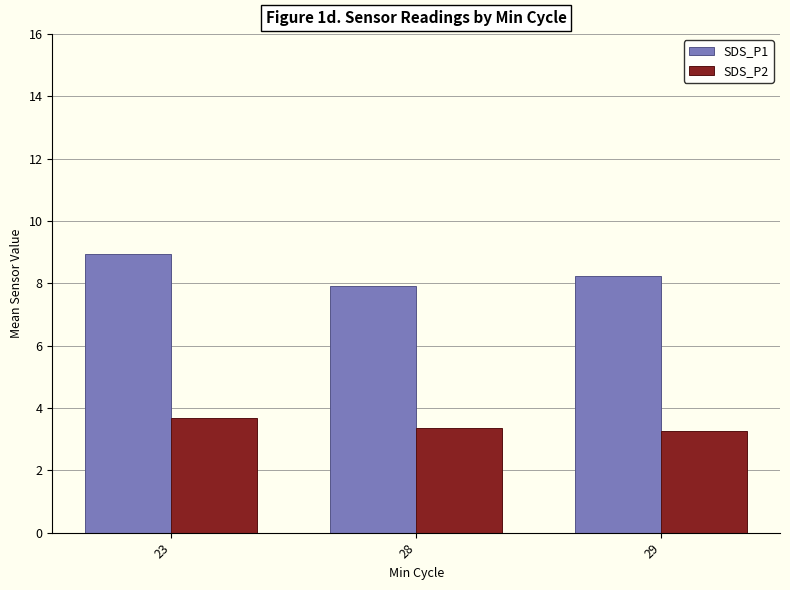

Which series has the largest total across all categories?

SDS_P1